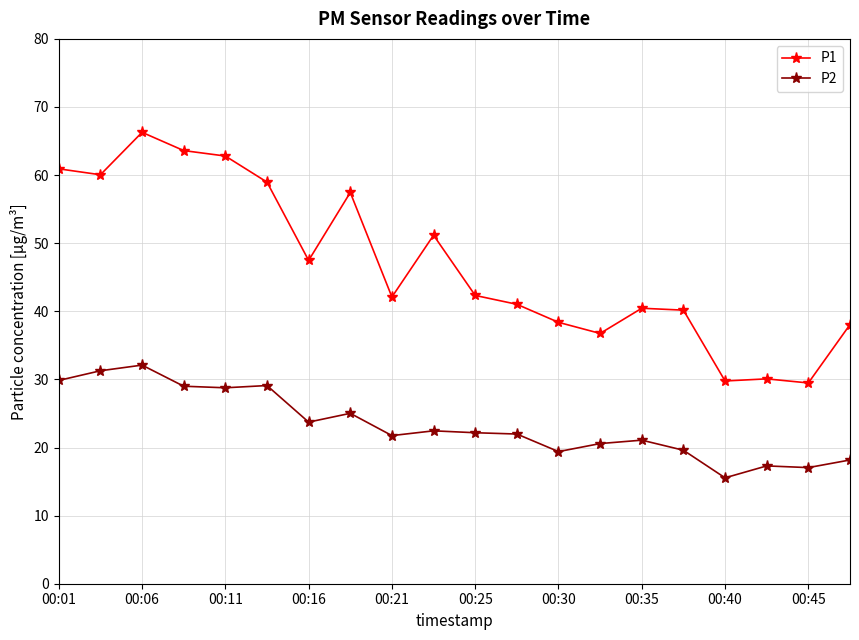

Which series has the largest total across all categories?

P1